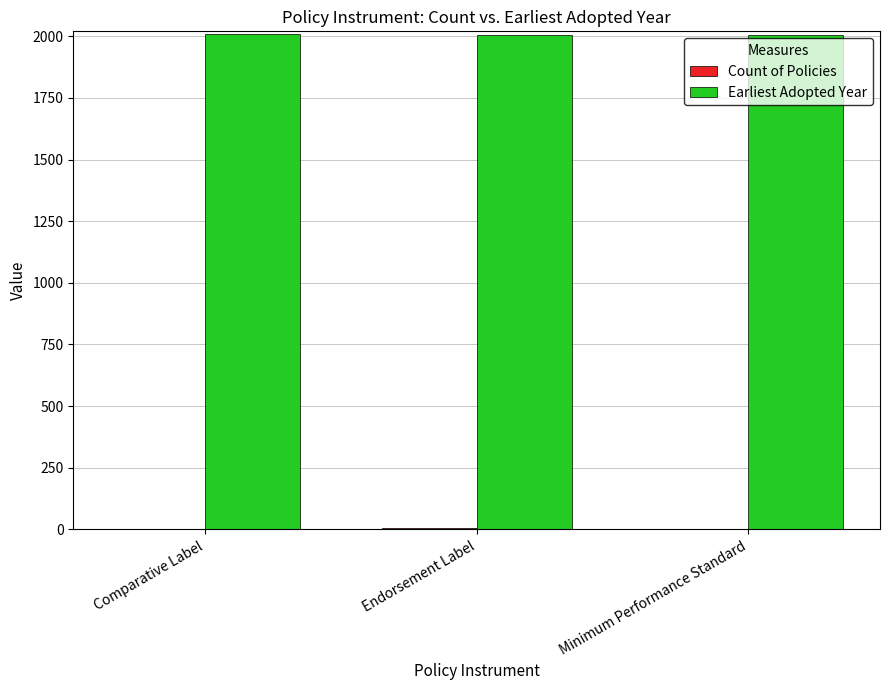

Are the bars horizontal?

No